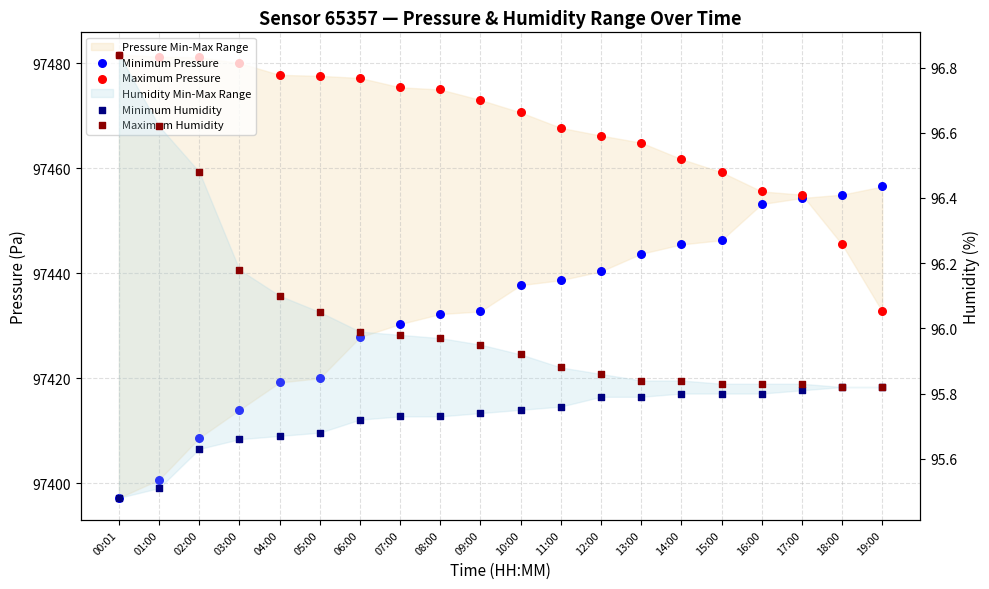

At which category is the sum across all series the highest?

17:00